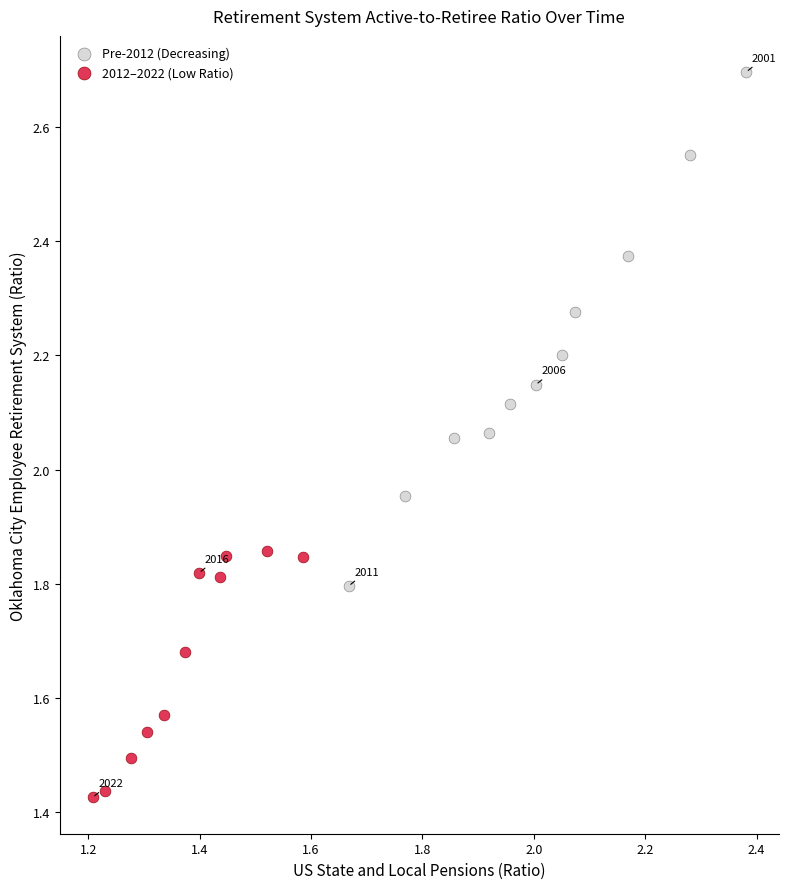

Which series has the largest Y range (max minus min)?

Pre-2012 (Decreasing)